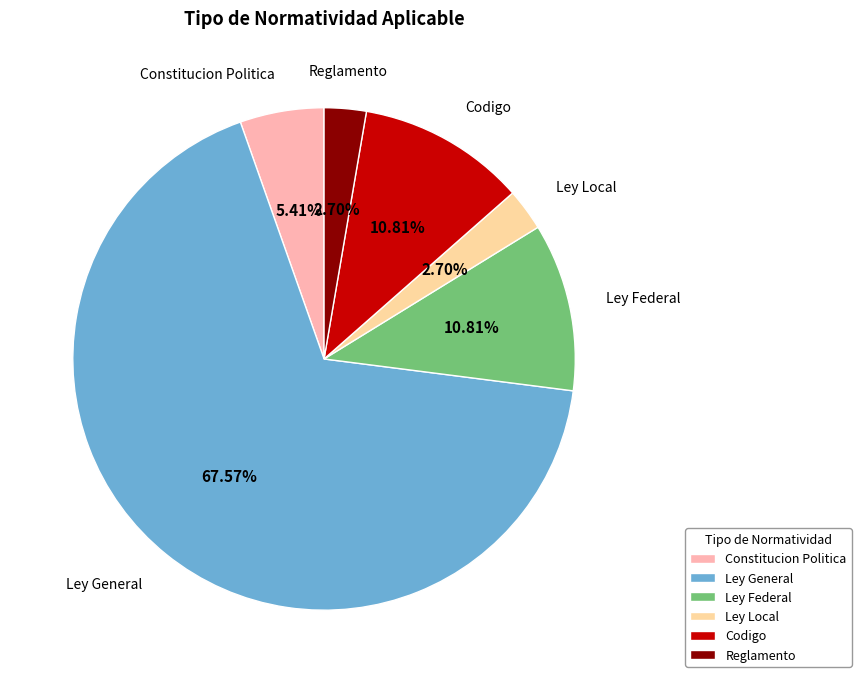

Which slice is the largest?

Ley General